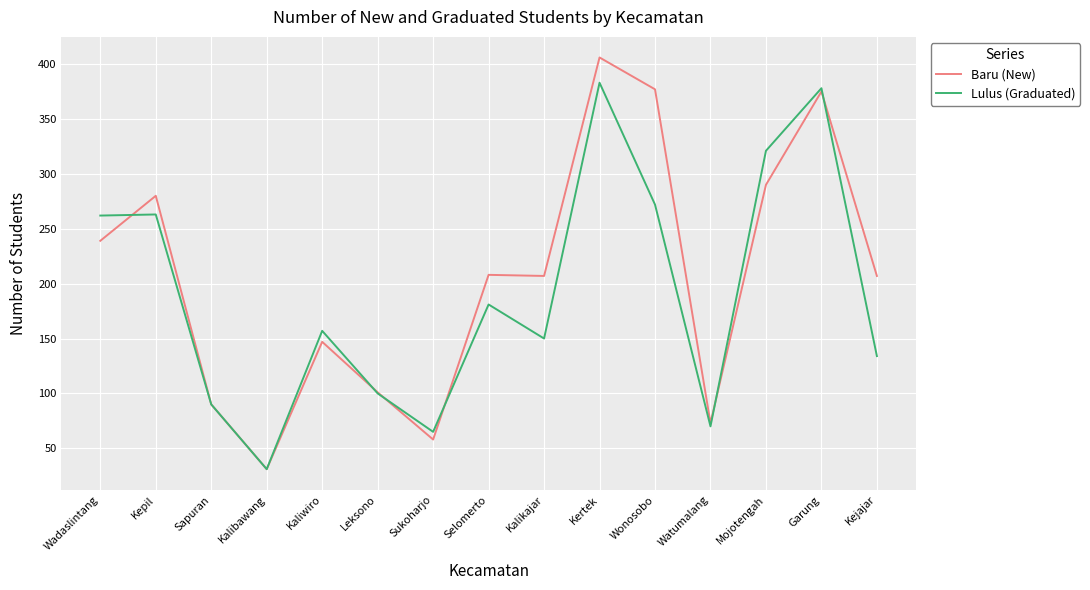

Where does the Lulus (Graduated) series first go above 157?

Wadaslintang